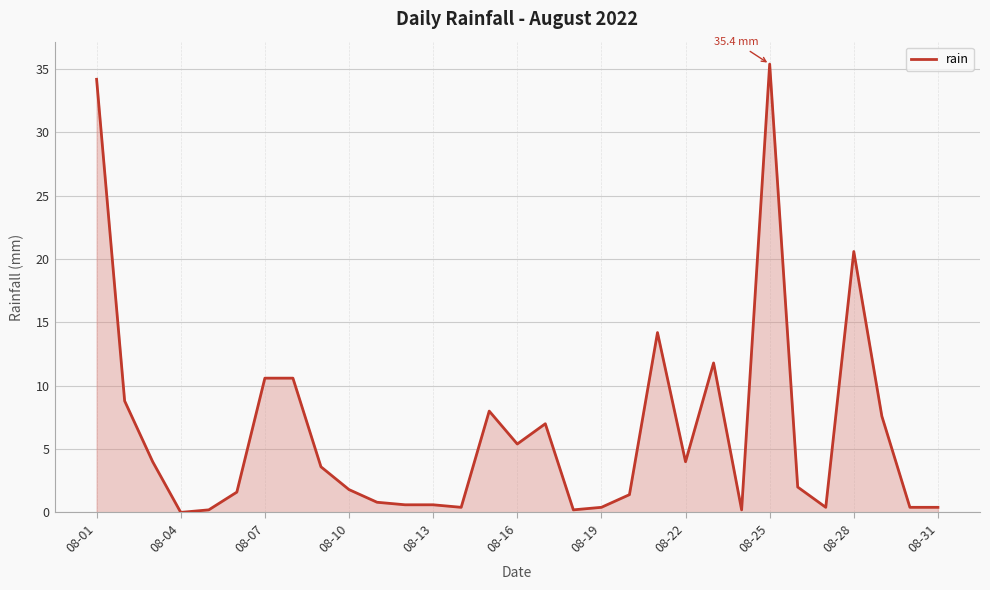

Which category has the highest value across all series?

08-25